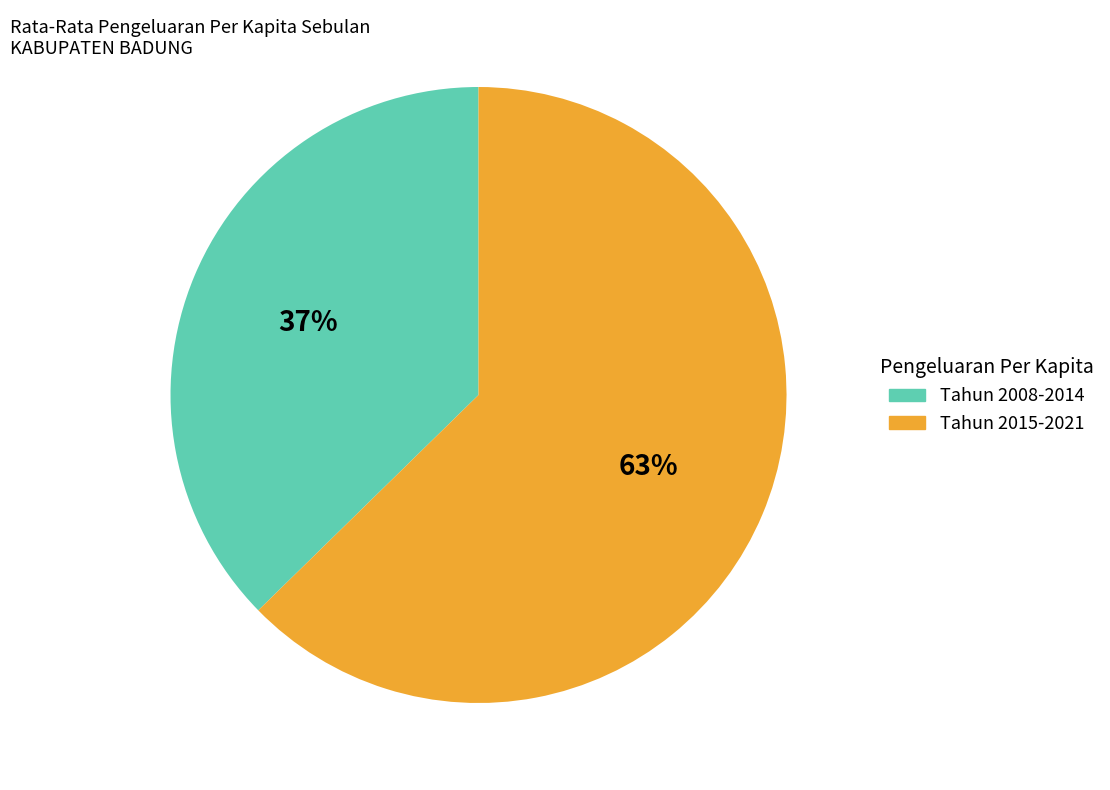

How many segments does this pie chart have?

2